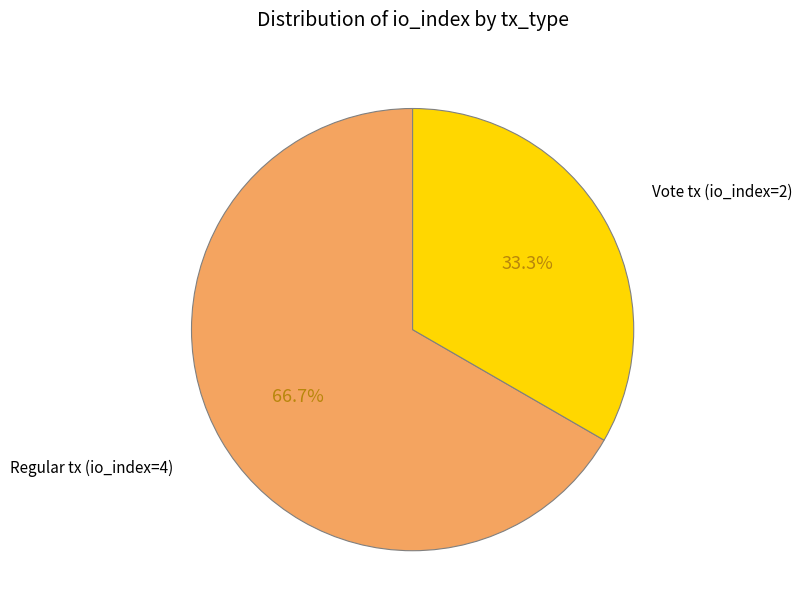

To the nearest percent, what is the average slice percentage?

50%